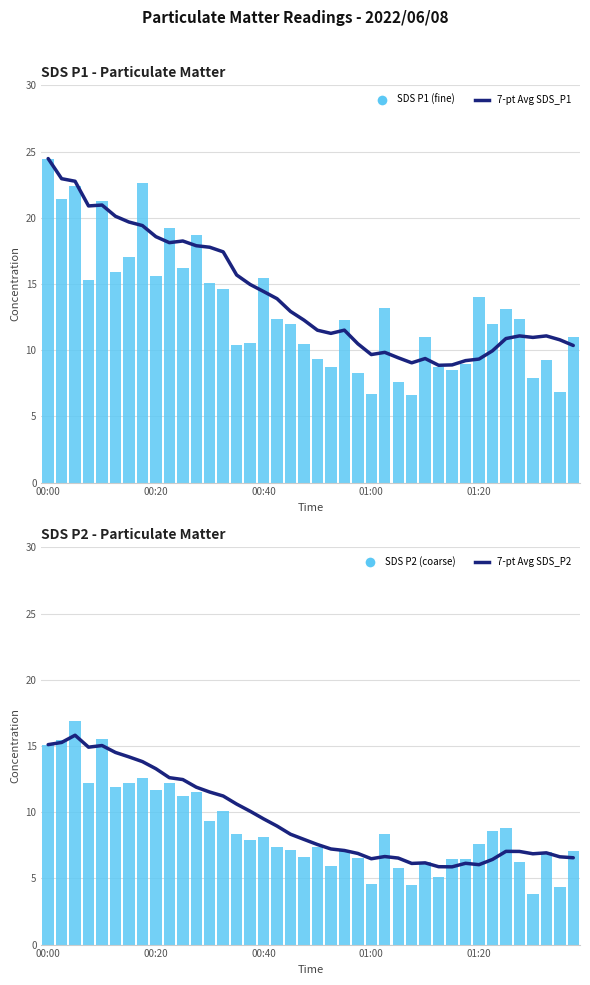

What is the value of the SDS P1 (fine) bar at the 5th from the left?

21.2